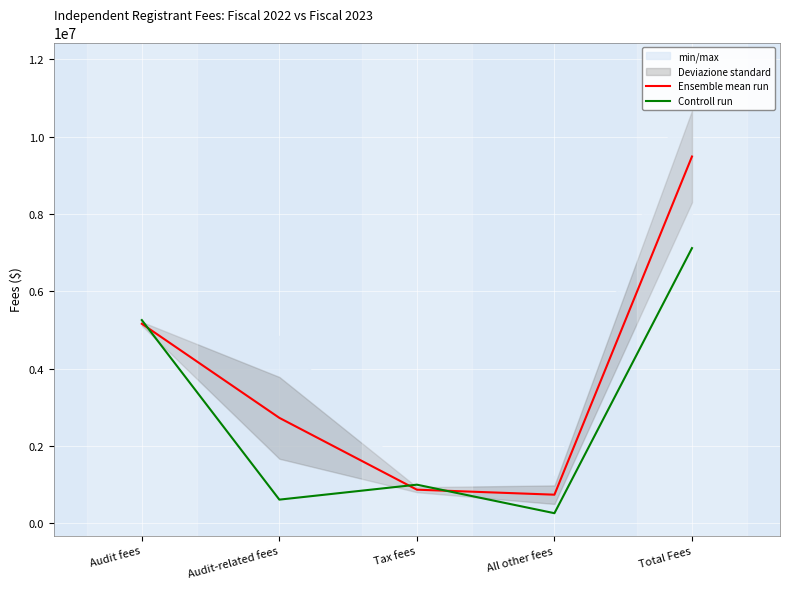

How many series are shown in this chart?

2